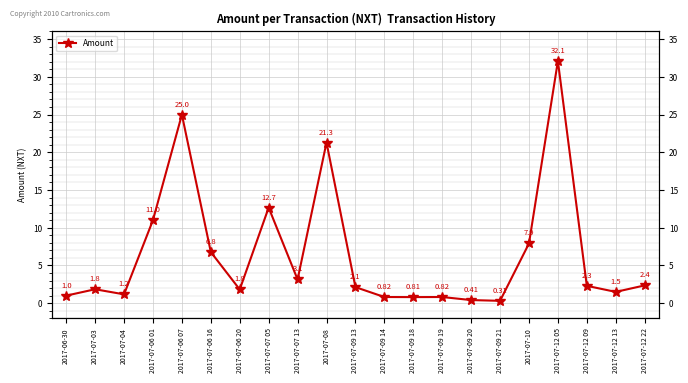

What is the sum of the values at 2017-07-06 16 and 2017-07-09 14?

7.6